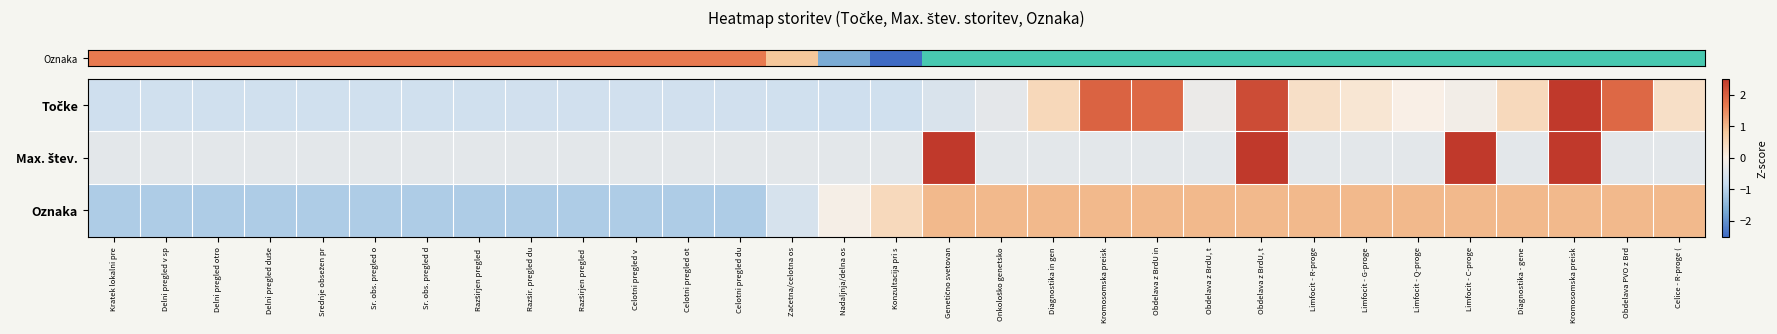

What is the total value across all series at Limfocit - G-proge?

0.8